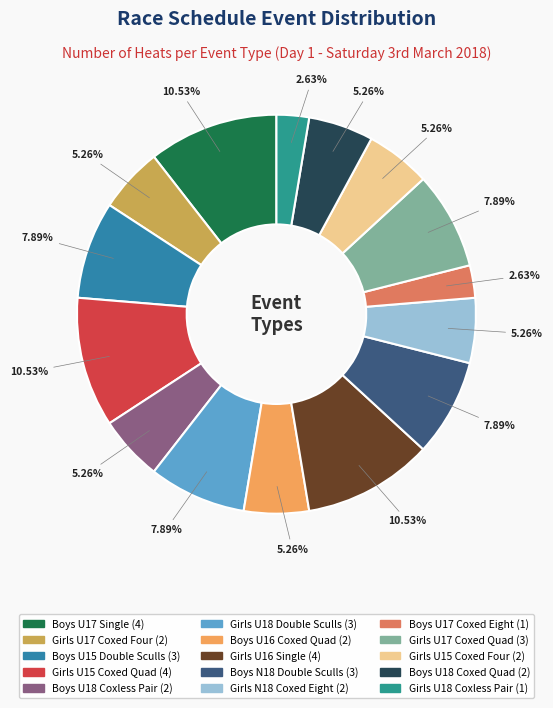

Does any single category account for the majority?

No